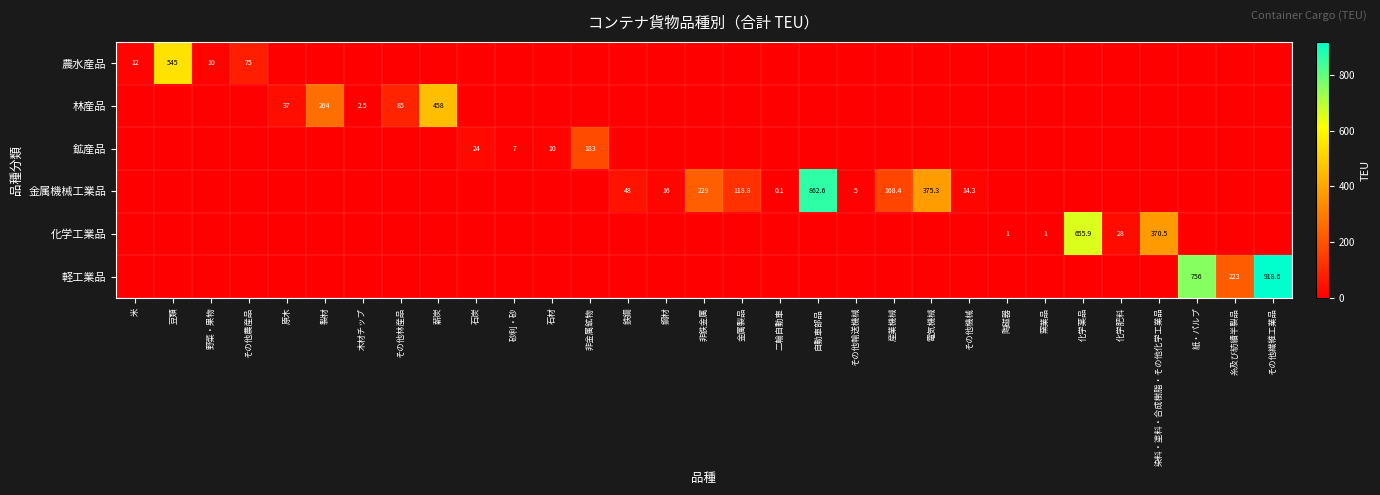

What is the spread (max minus min) of values at 紙・パルプ?

756.0